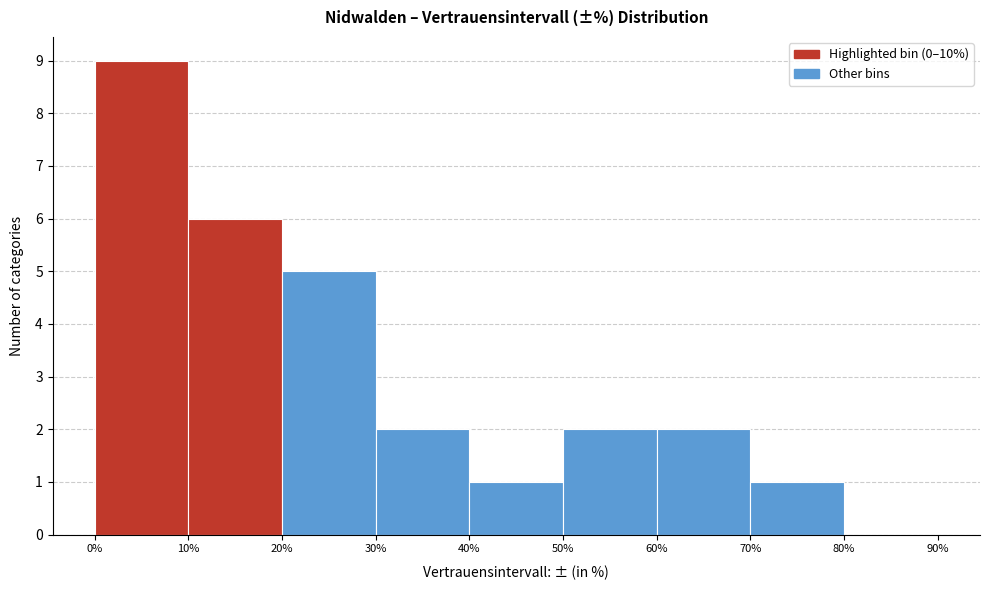

What is the height of the bar covering 40% to 50% on the x-axis? The values are not printed on the chart, so give them approximately, as read against the axis.

1